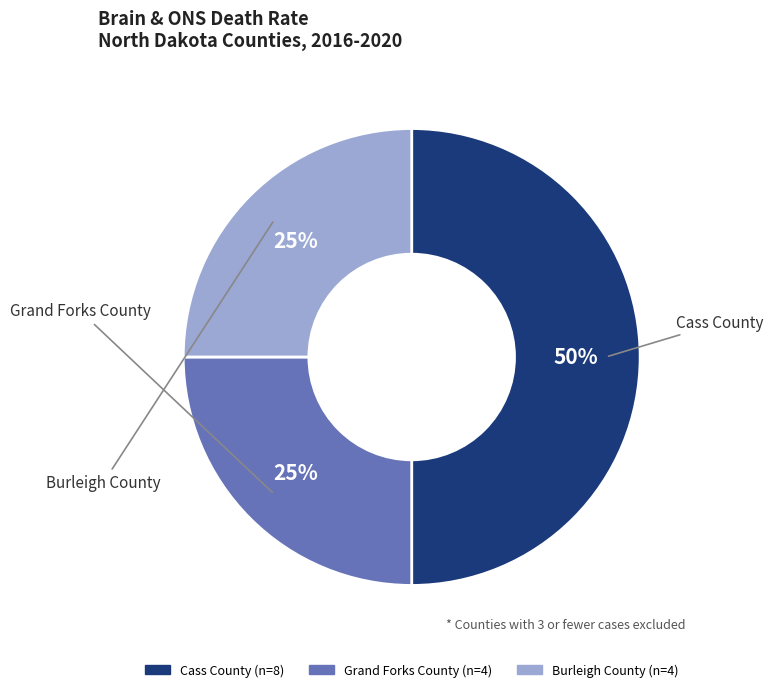

Which has a higher value, Cass County or Burleigh County?

Cass County